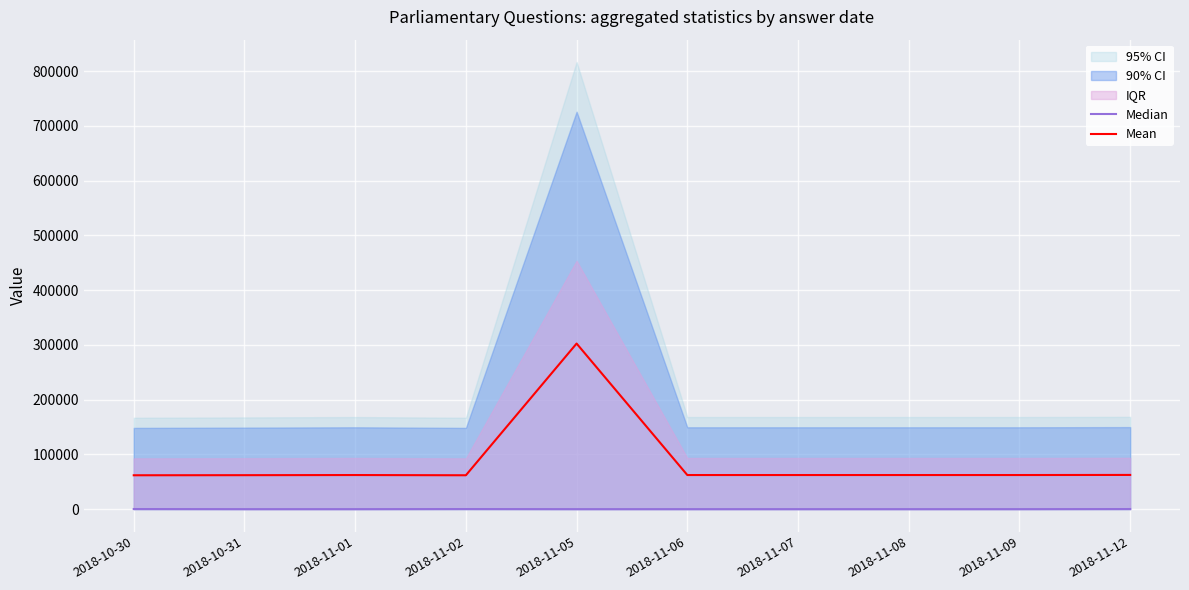

Which category has the lowest value in the Median series?

2018-11-05